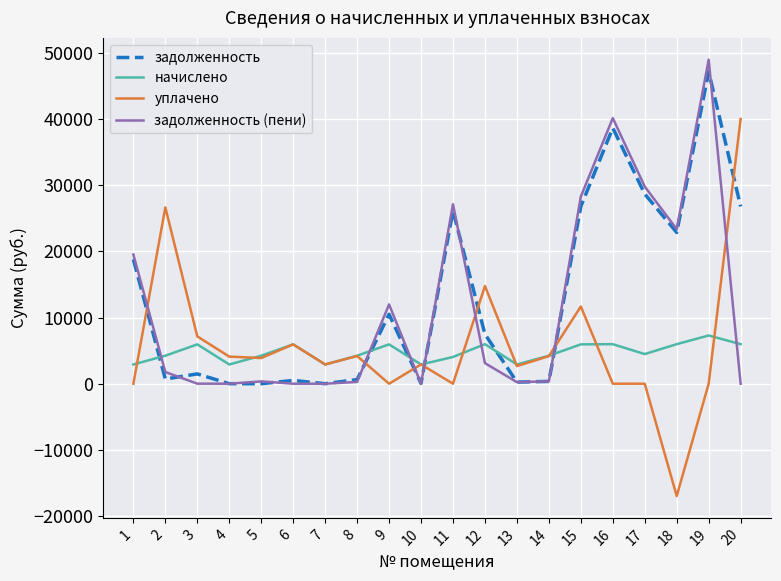

Is it true that начислено equals 2908.8 at 1?

True